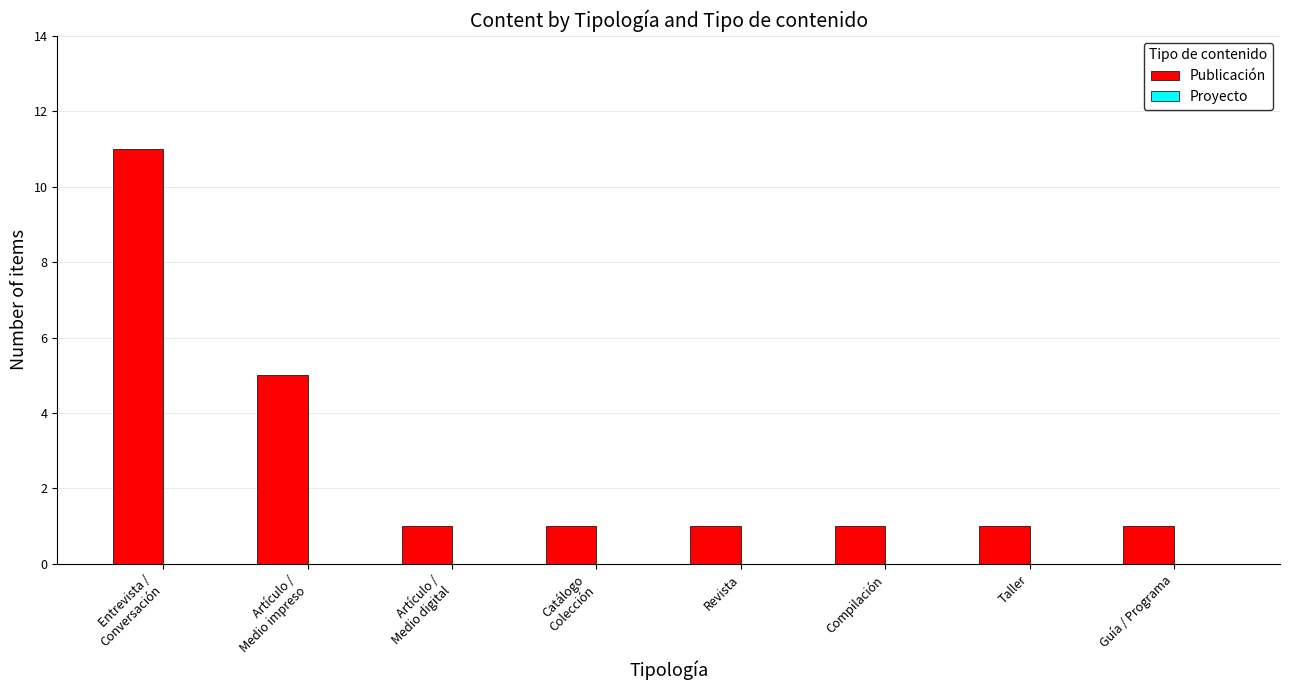

Approximately how many times larger is the value at Compilación compared to Guía / Programa?

1.0